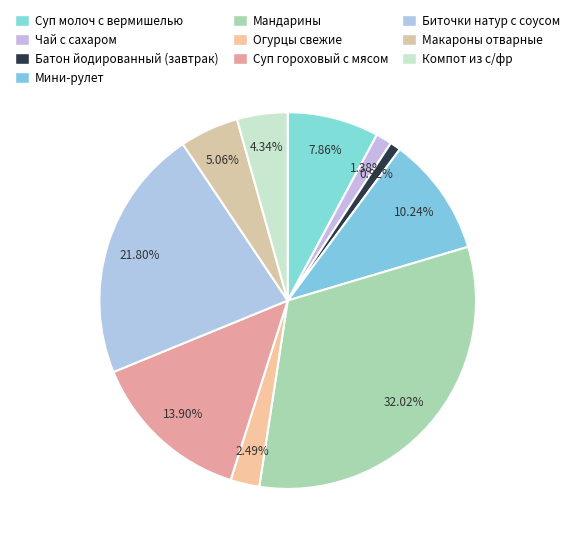

To the nearest percent, what percentage of the pie is Чай с сахаром?

1%